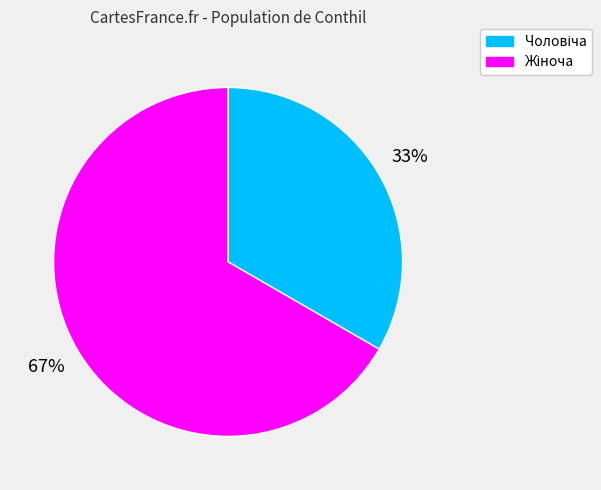

Is there a majority slice in this chart?

Yes